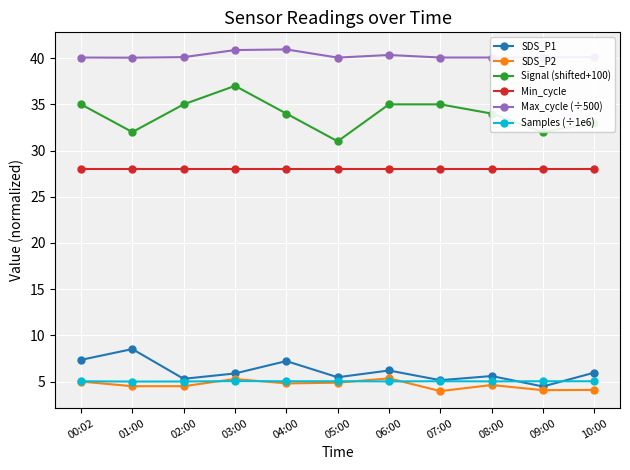

What is the lowest value of the Samples (÷1e6) series?

5.0